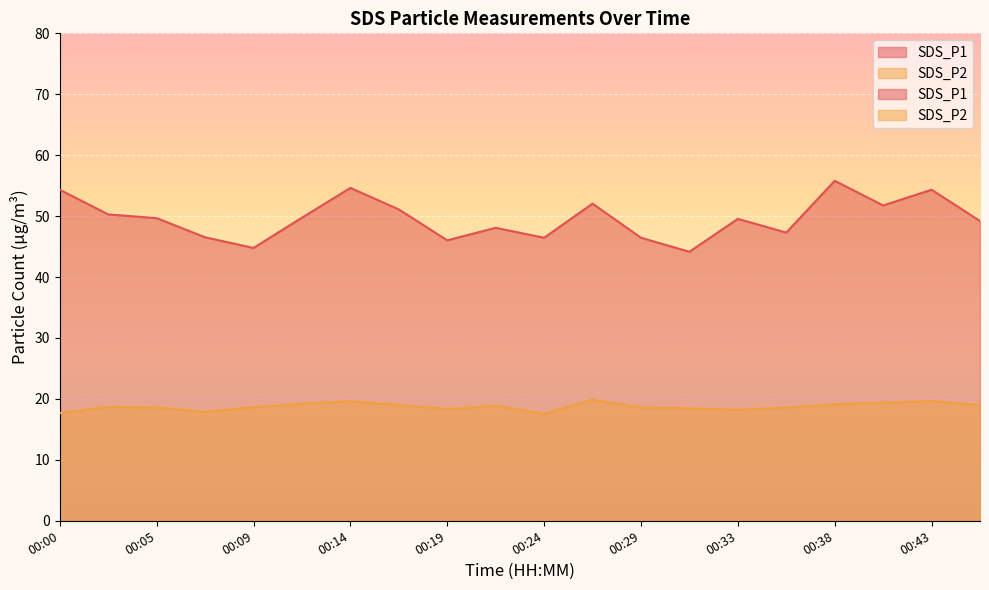

What is the minimum value for SDS_P2?

17.6